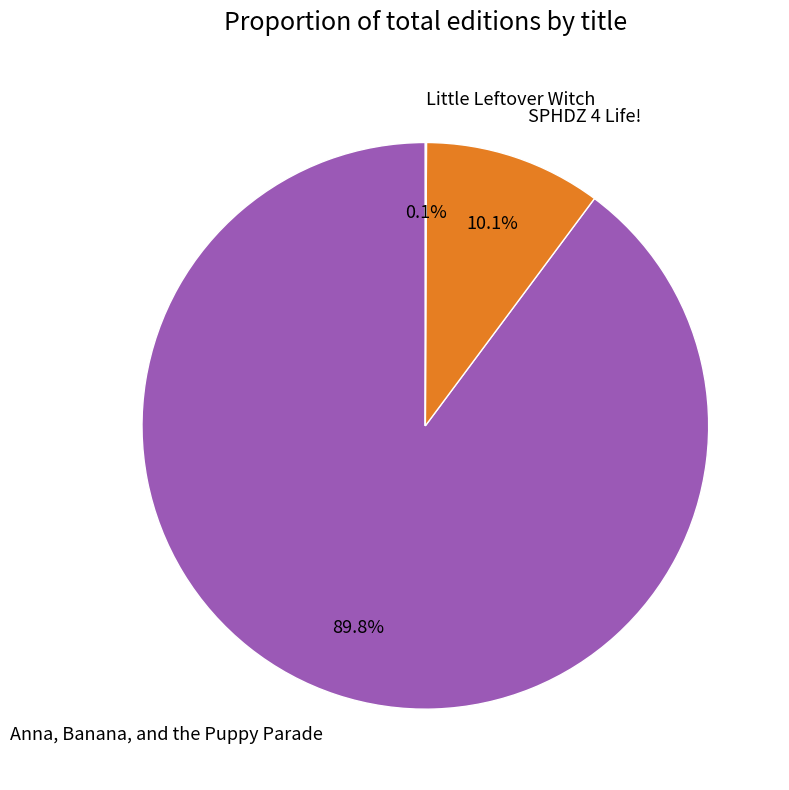

Which has a higher value, Anna, Banana, and the Puppy Parade or SPHDZ 4 Life!?

Anna, Banana, and the Puppy Parade